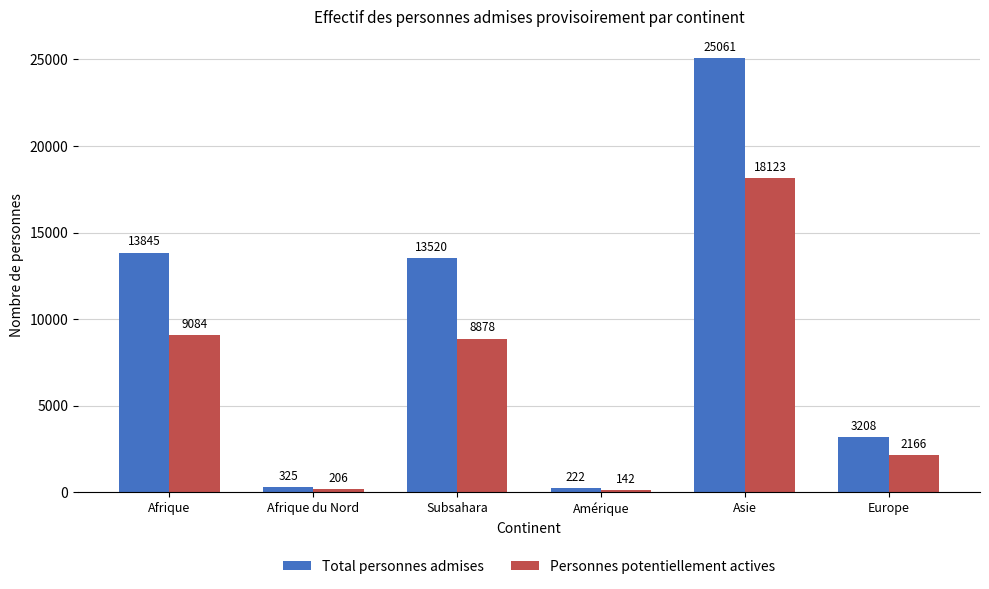

At which category is the sum across all series the highest?

Asie